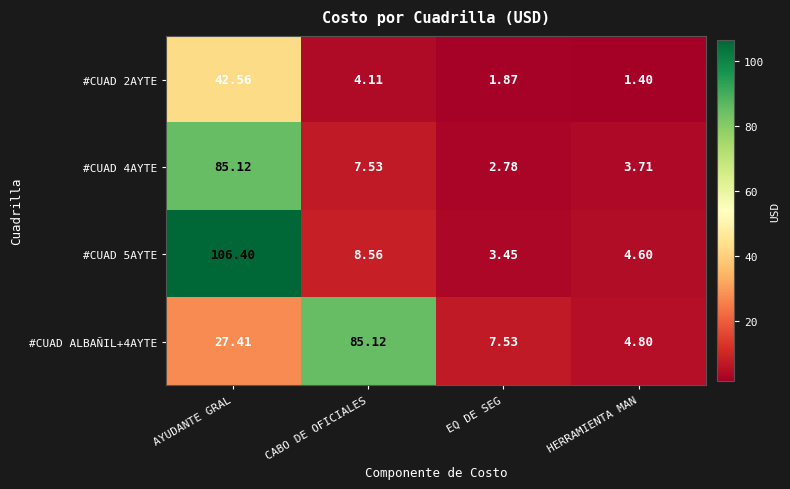

Is the value of #CUAD 4AYTE at AYUDANTE GRAL greater than the value of #CUAD 2AYTE at AYUDANTE GRAL?

Yes